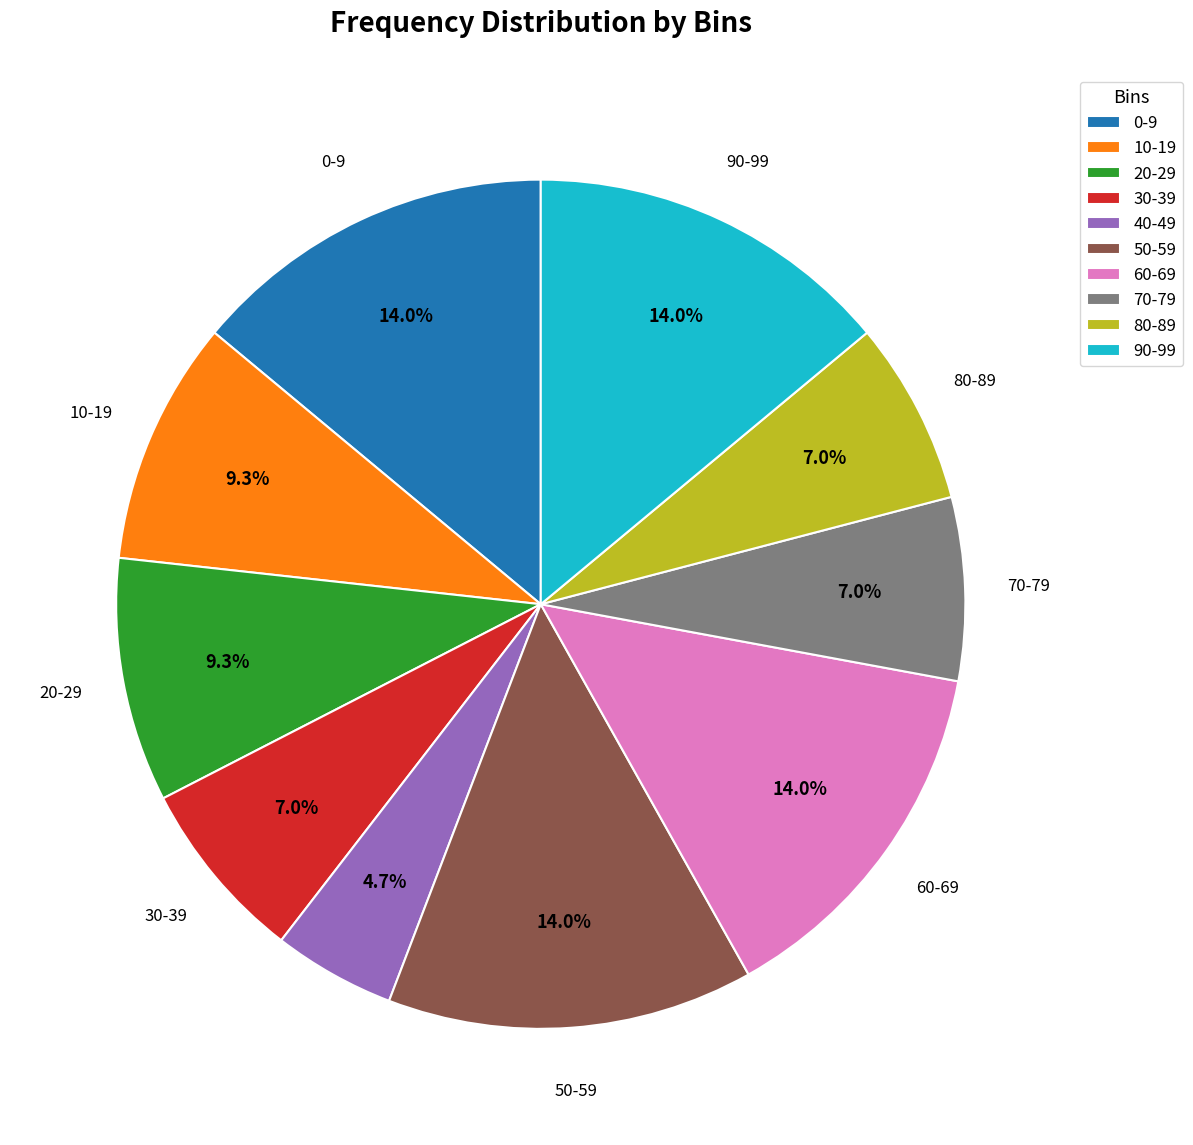

What is the smallest slice in the pie chart?

40-49